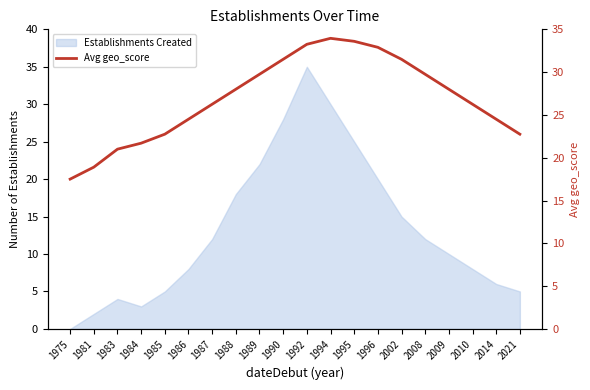

What is the sum of the values at 1990 and 2010?

57.8